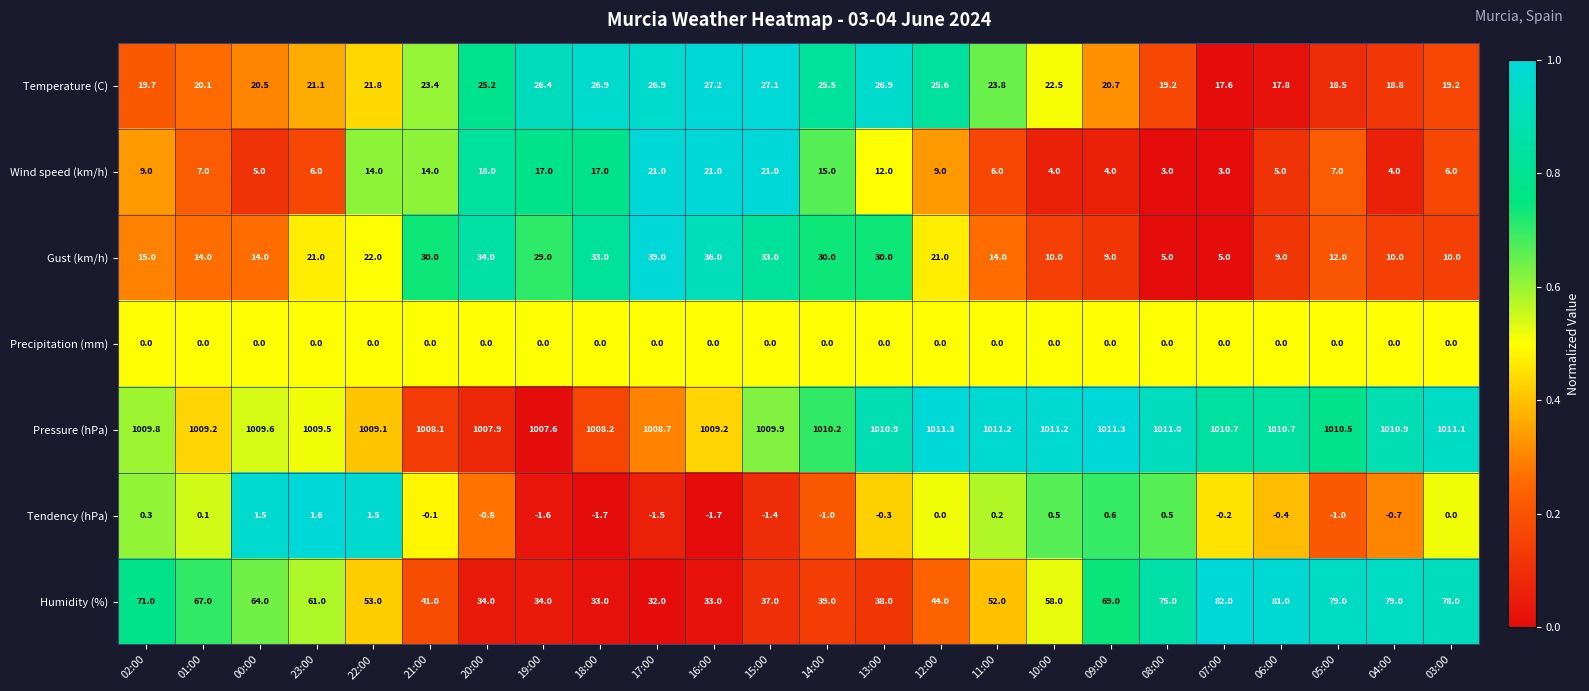

What is the sum of the Wind speed (km/h) values at 16:00 and 20:00?

39.0